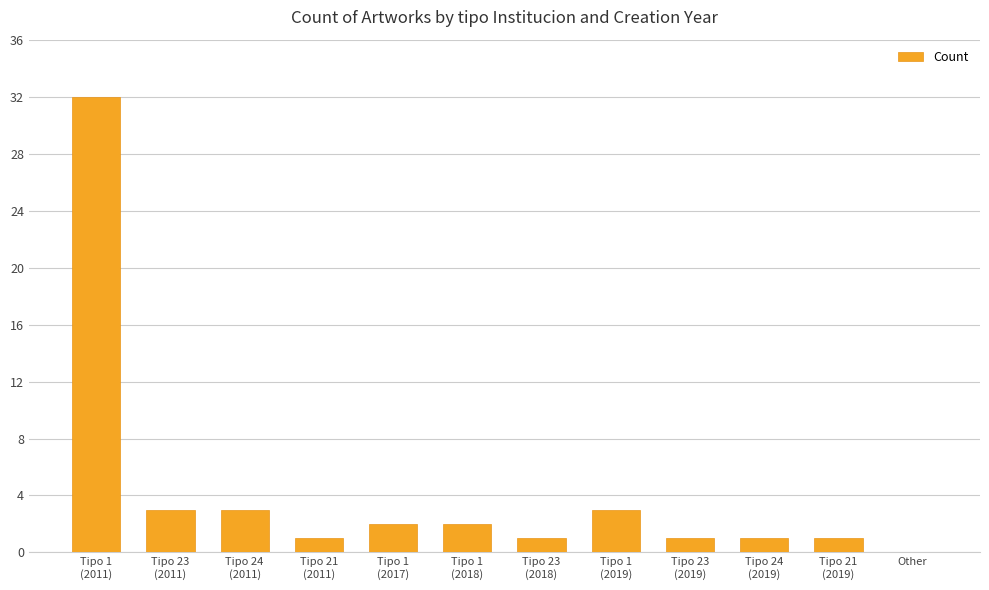

What is the average value?

4